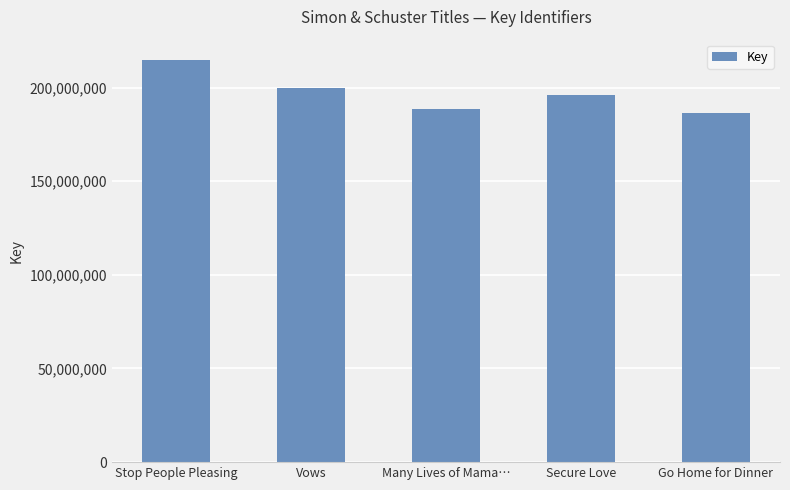

What is the sum of the values at Secure Love and Many Lives of Mama…?

384672309